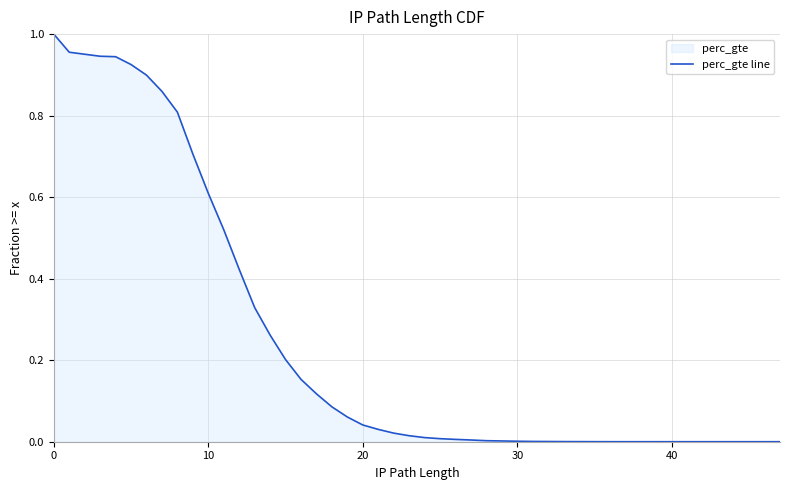

The chart shows a value of 0.0 at 30. True or false?

True